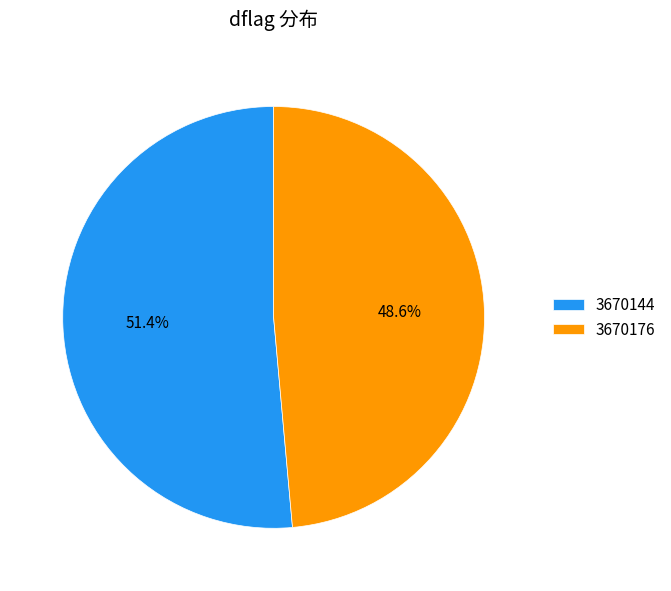

To the nearest percent, what is the combined percentage of 3670176 and 3670144?

100%